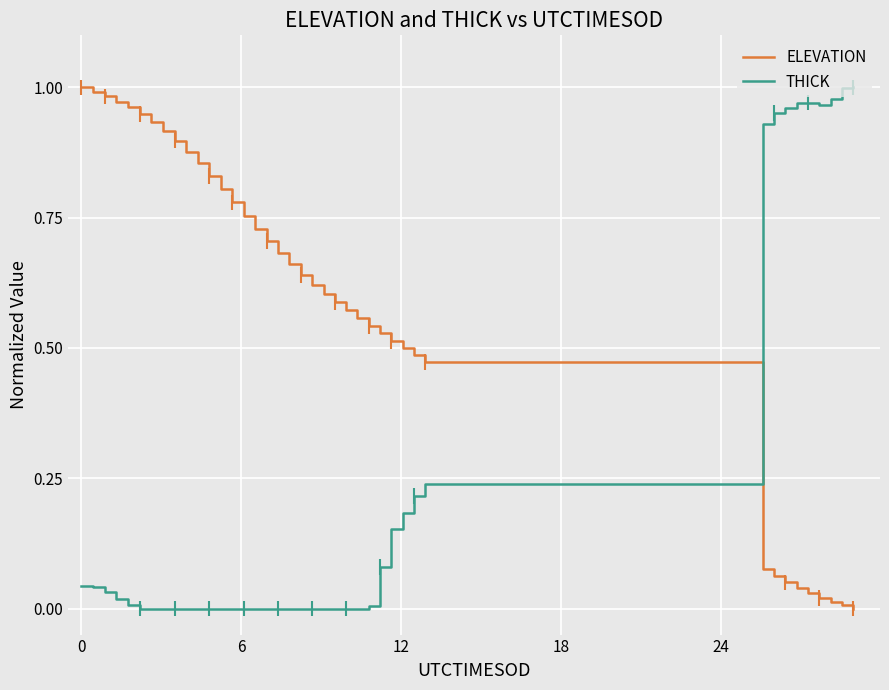

Which series ends up on top after the final intersection of THICK and ELEVATION?

THICK